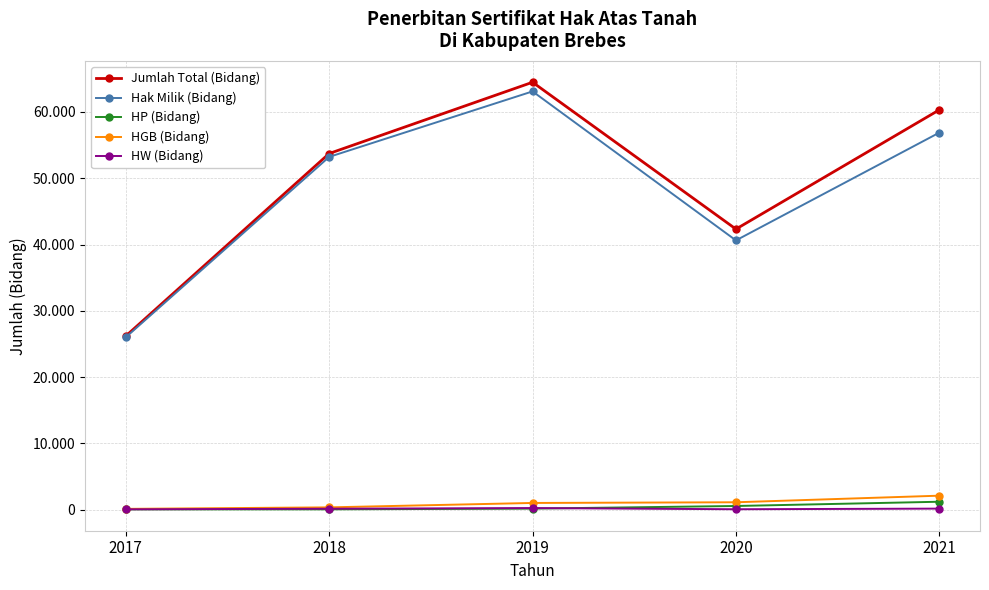

Does the chart have visible grid lines?

Yes